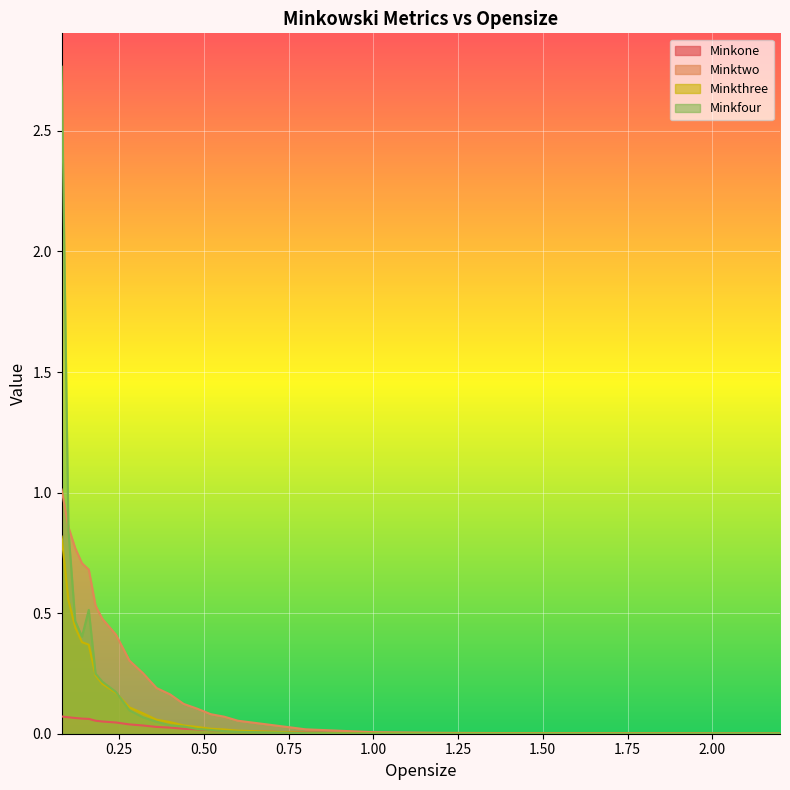

What is the difference between the highest and lowest values at 0.44?

0.1